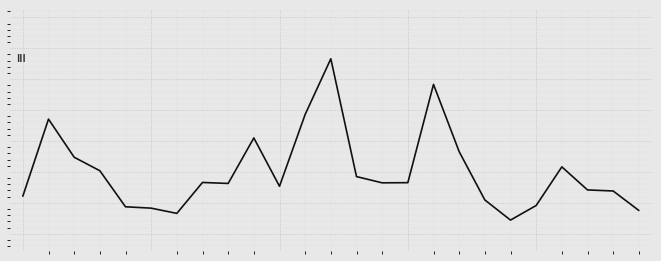

Is this an area chart (filled region under the line)?

No